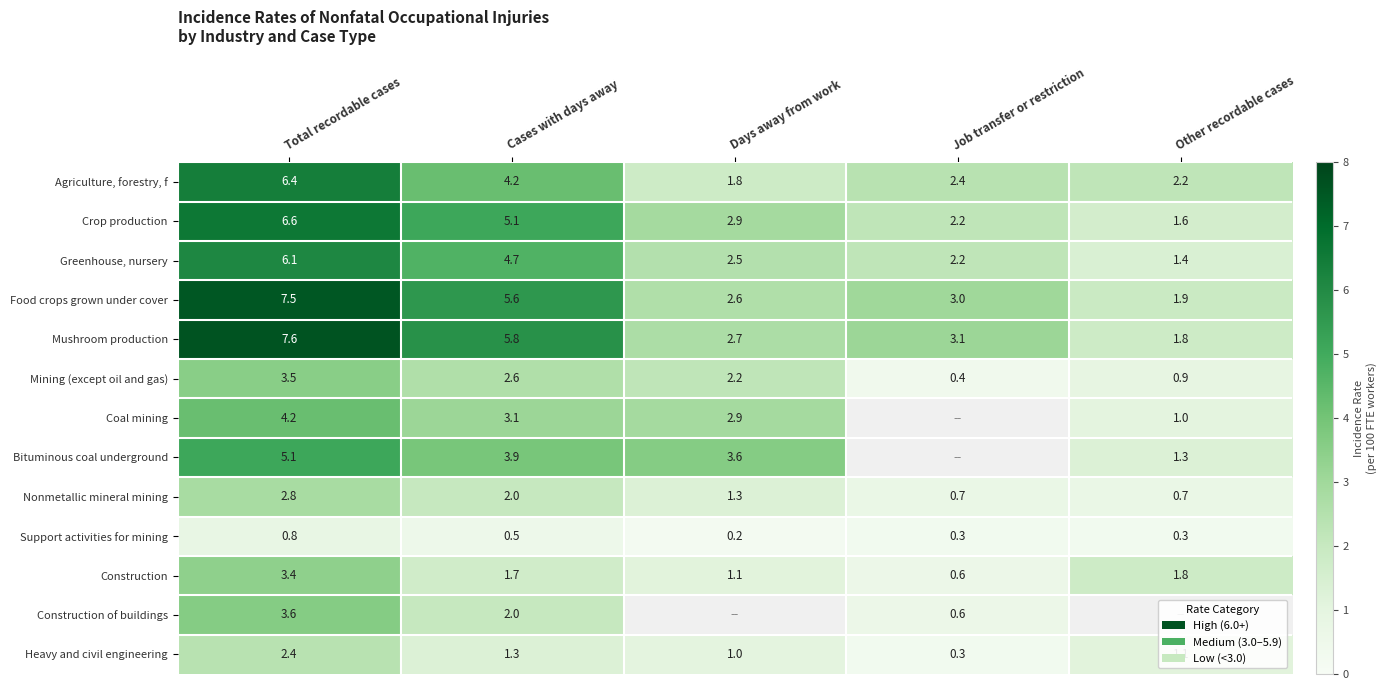

What is the total value across all series at Job transfer or restriction?

15.8